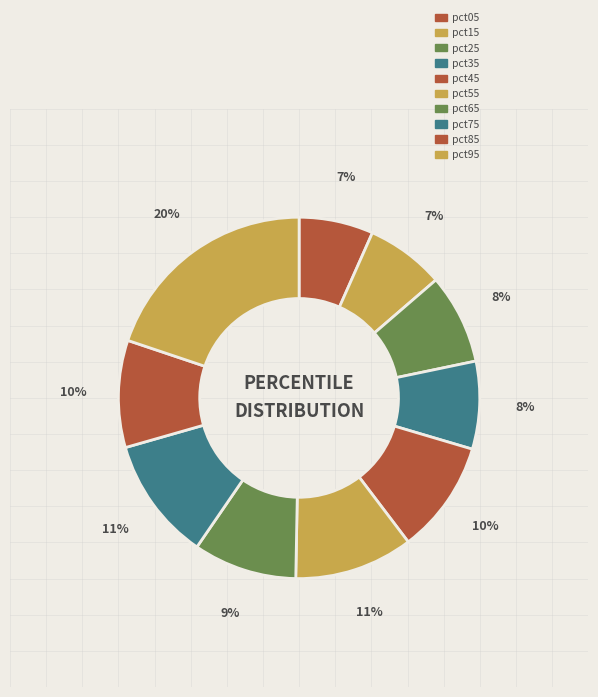

Does pct85 represent more than half of the total?

No